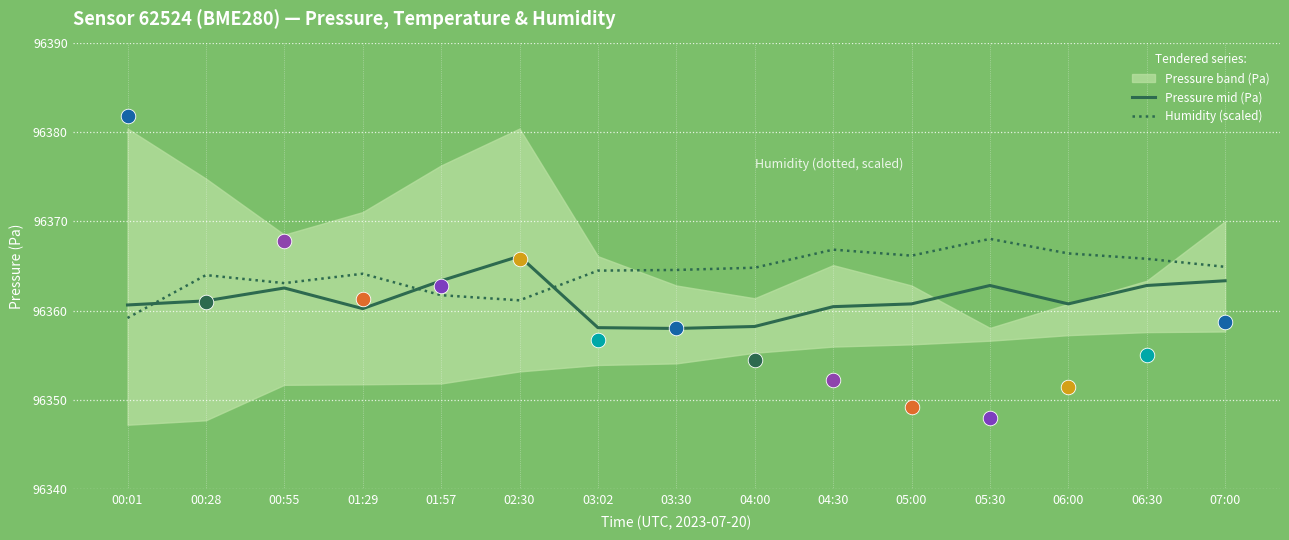

What is the total value across all series at 06:30?

192728.6